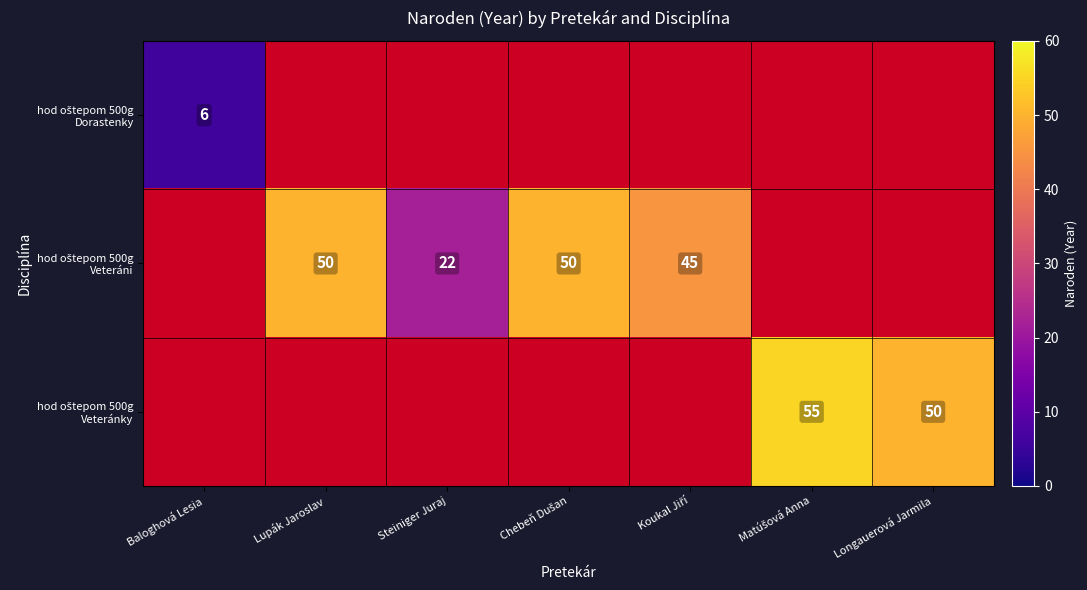

What is the total value across all series at Chebeň Dušan?

50